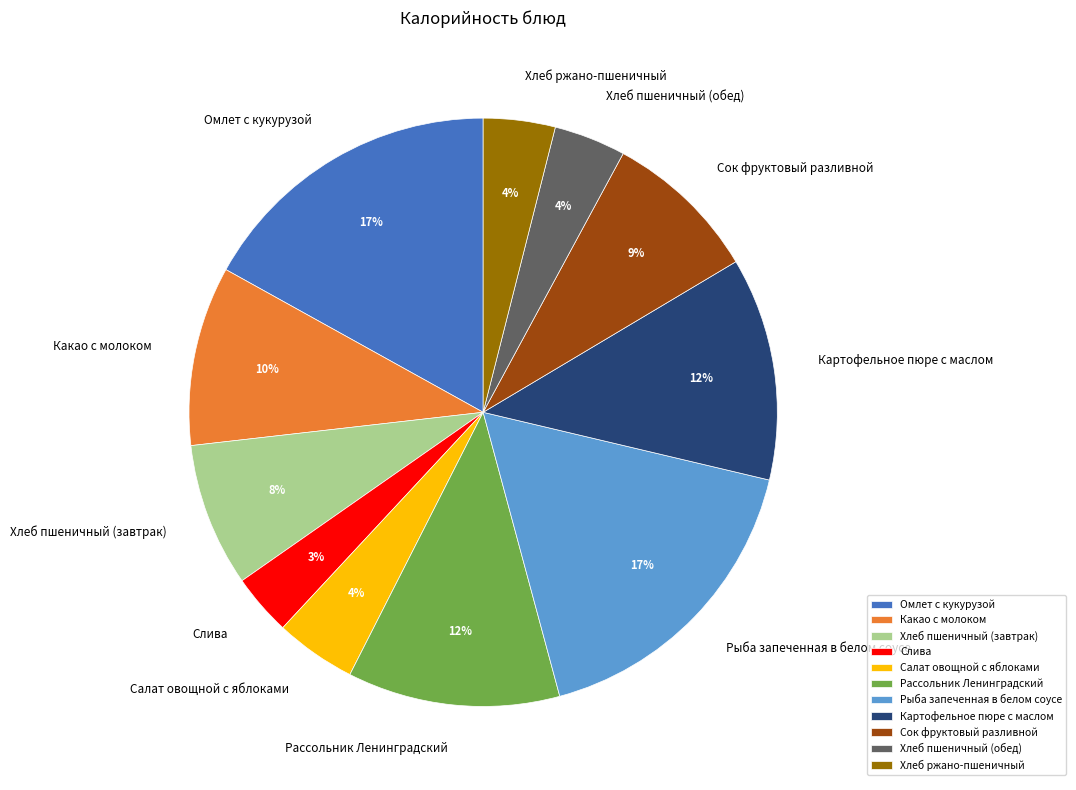

Count the number of slices in the pie.

11